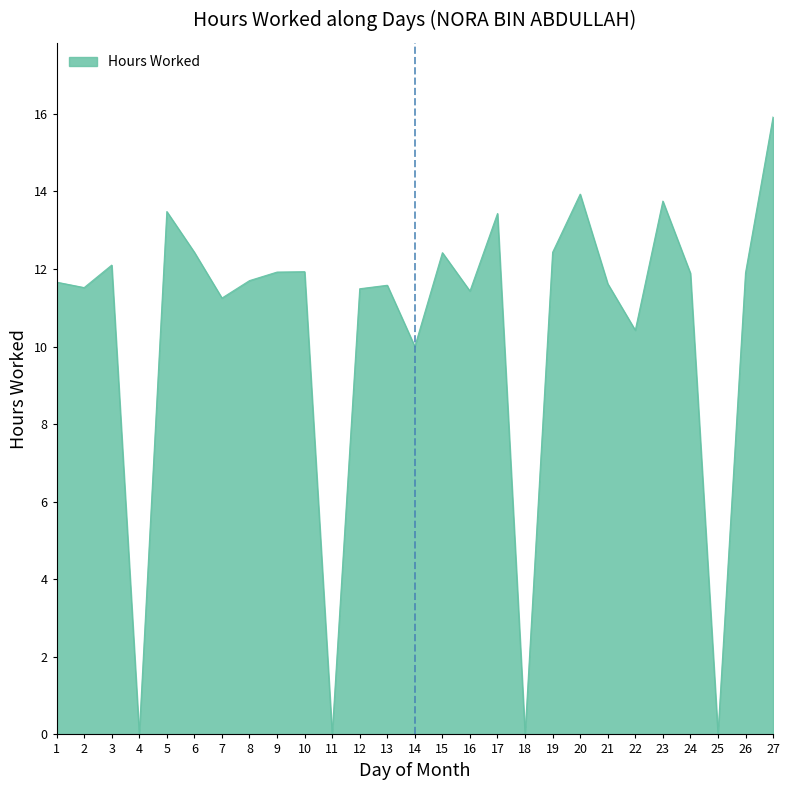

What is the difference between the maximum and minimum values?

15.9